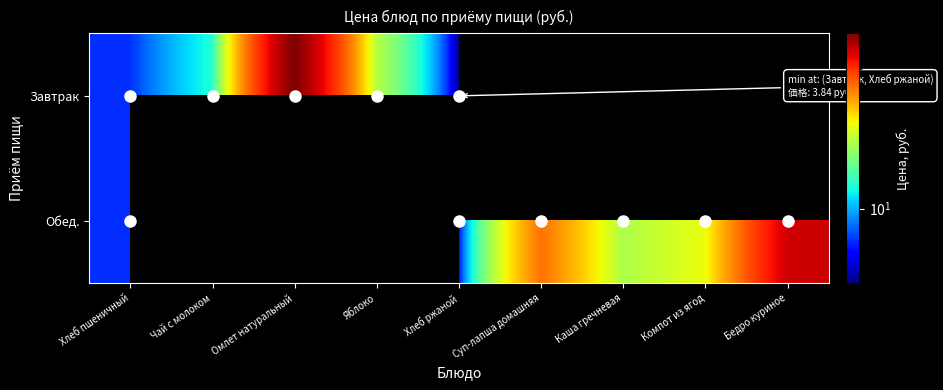

What is the greatest value displayed?

94.3